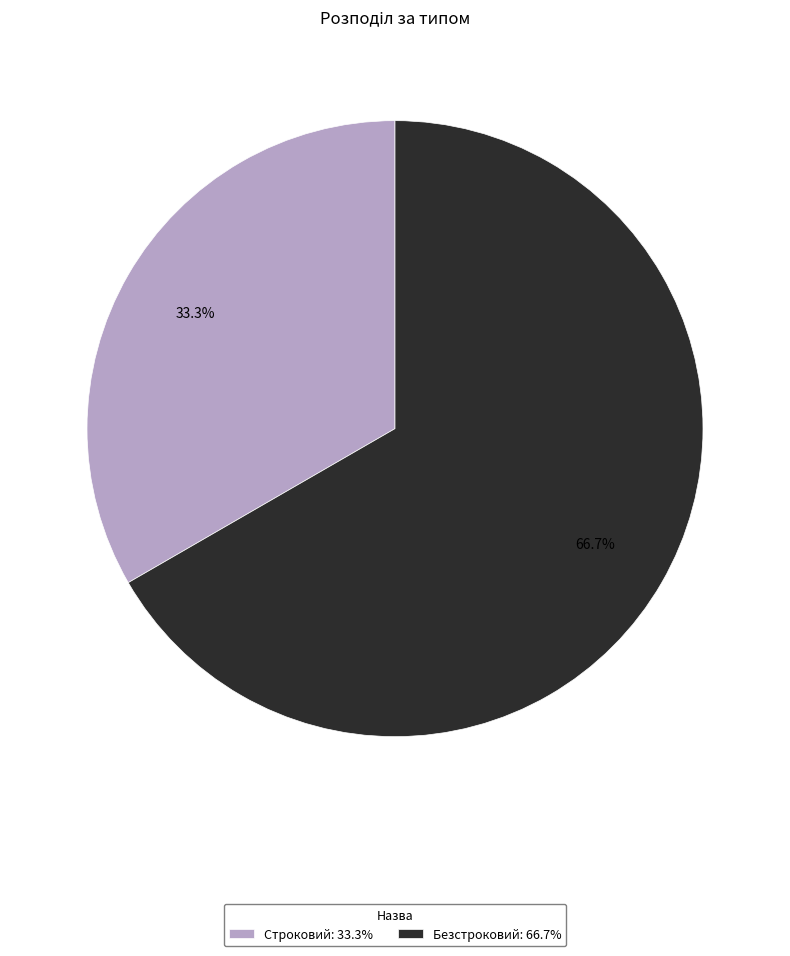

Which slice is the smallest?

Строковий